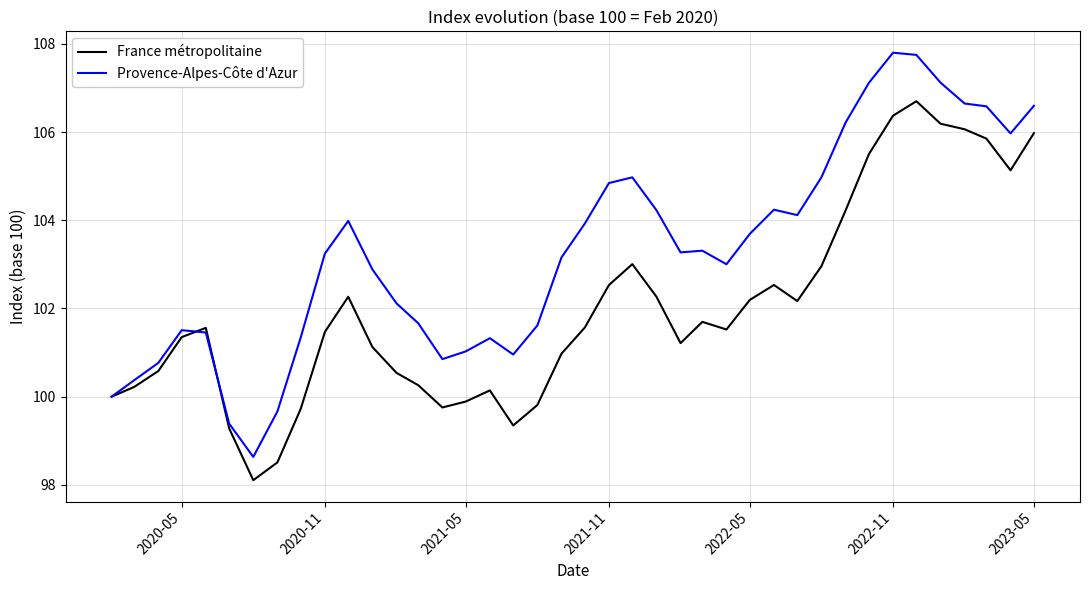

Rank the series by their average value, from highest to lowest.

Provence-Alpes-Côte d'Azur, France métropolitaine